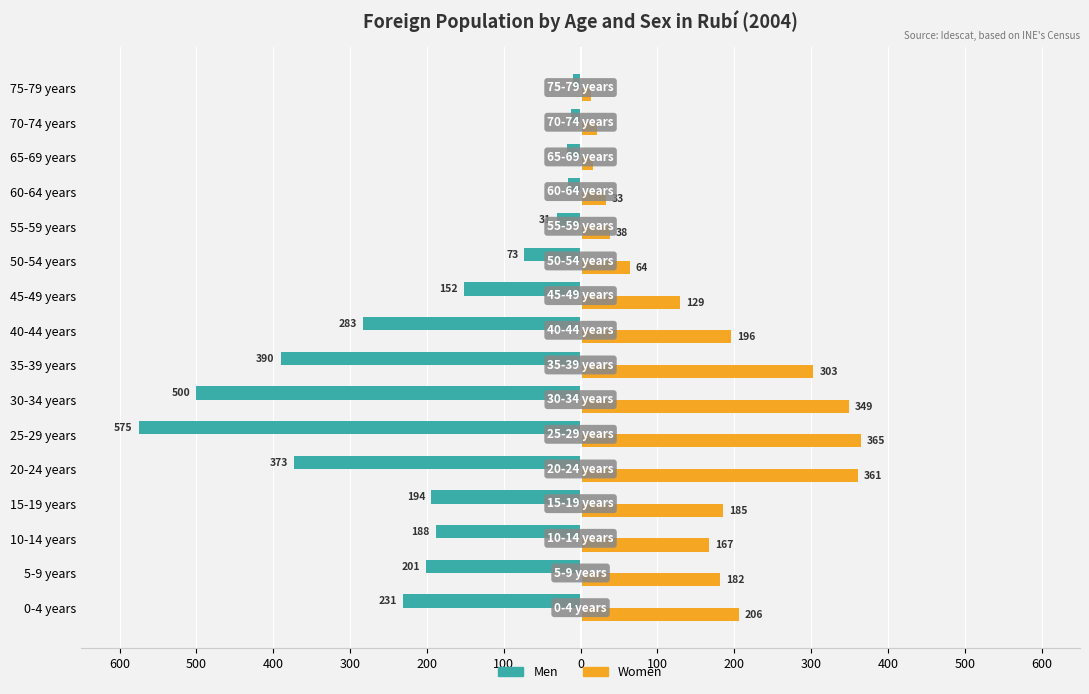

What are all the series names shown in the legend?

Men, Women